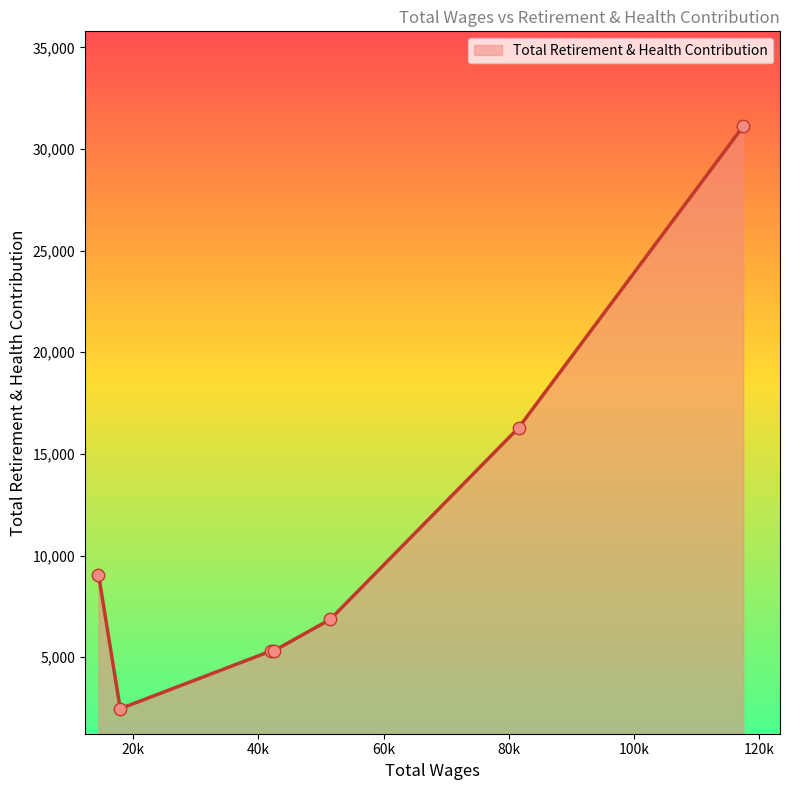

What is the difference between the second highest and minimum values?

13824